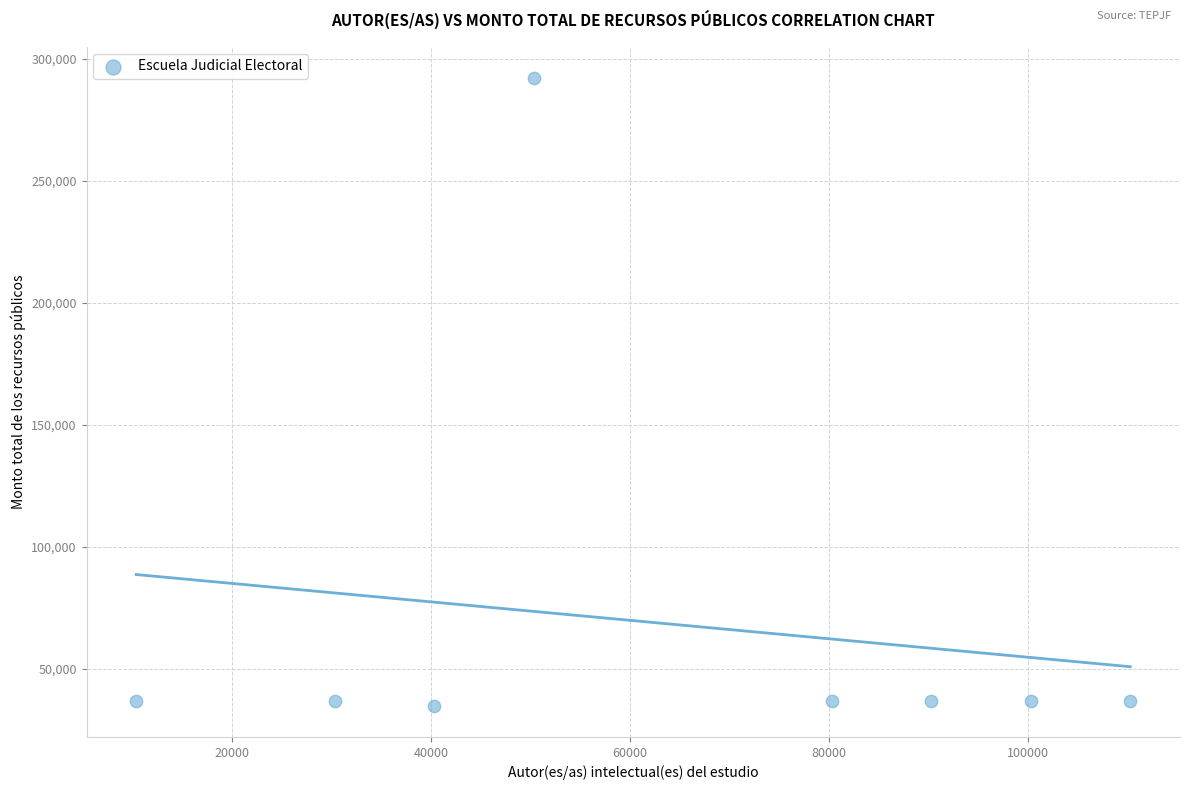

What is the average Y value?

68232